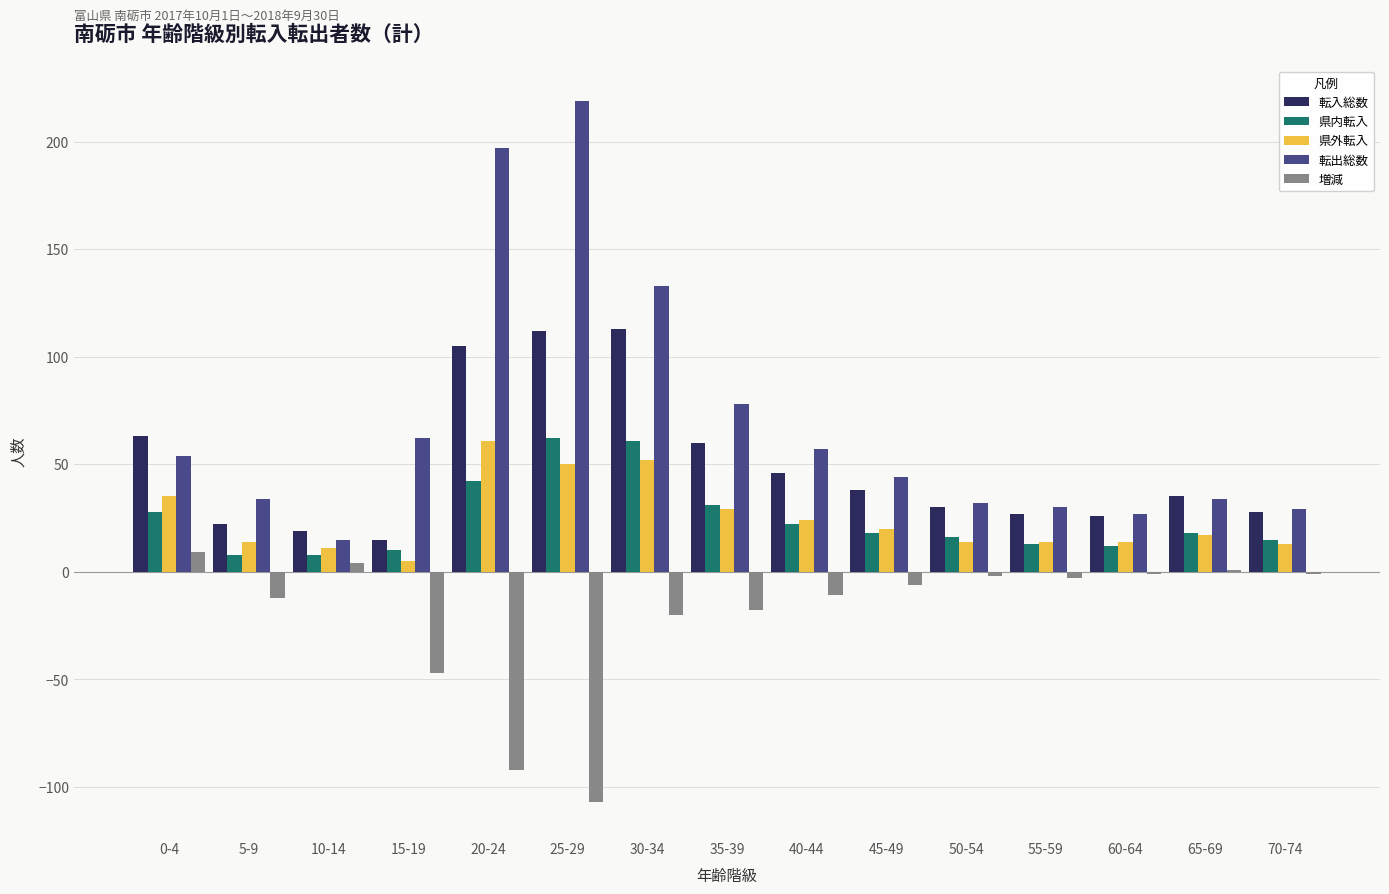

The value of 転入総数 at 35-39 is 60. True or false?

True